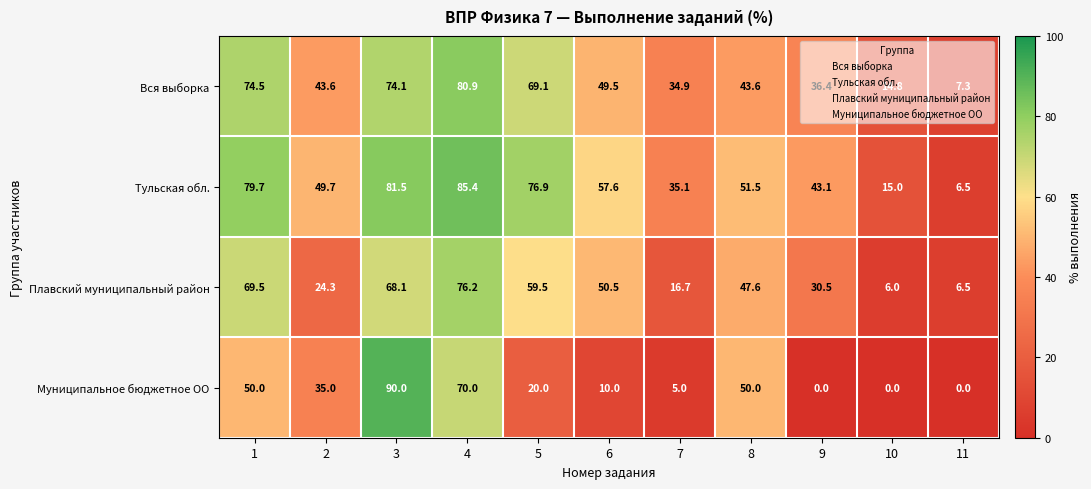

True or false: Плавский муниципальный район has a value of 118.3 at 3.

False